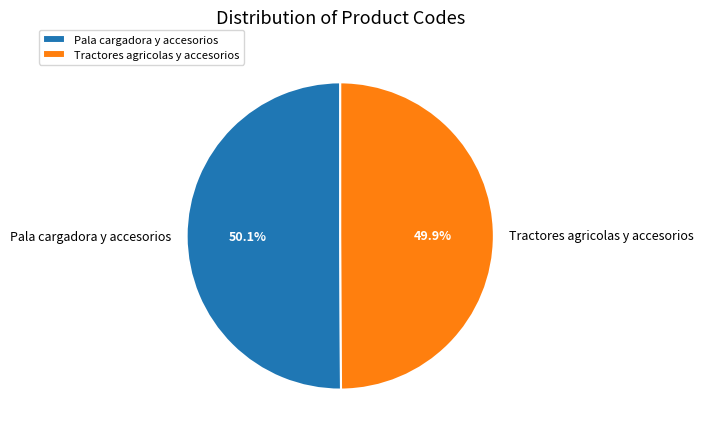

What is the ratio of the value at Tractores agricolas y accesorios to the value at Pala cargadora y accesorios?

1.0